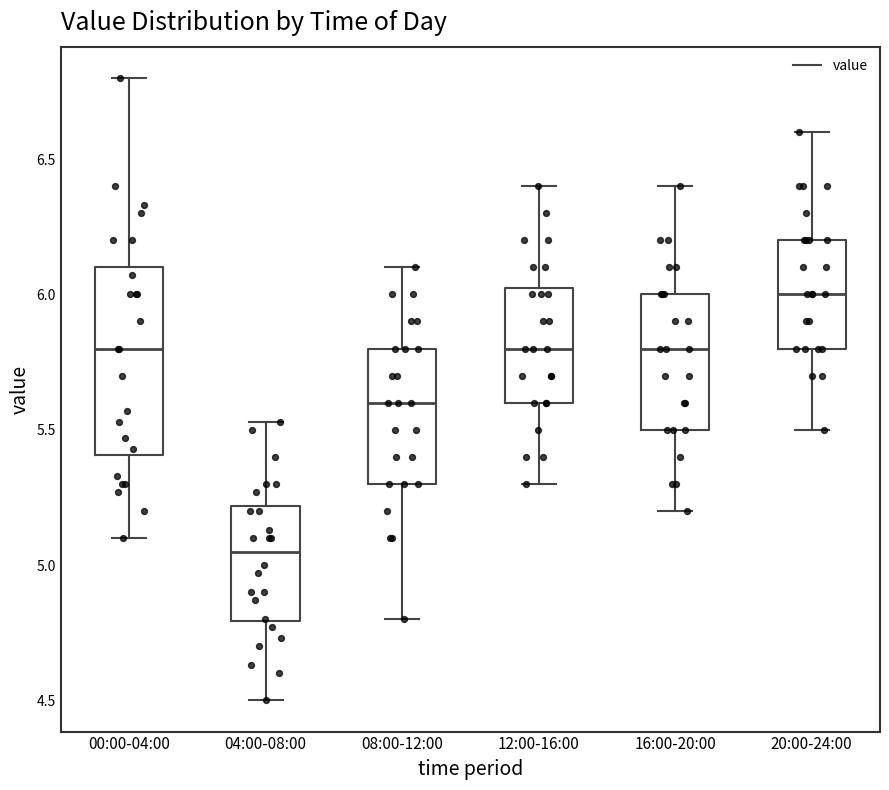

Which box has the highest median line?

20:00-24:00